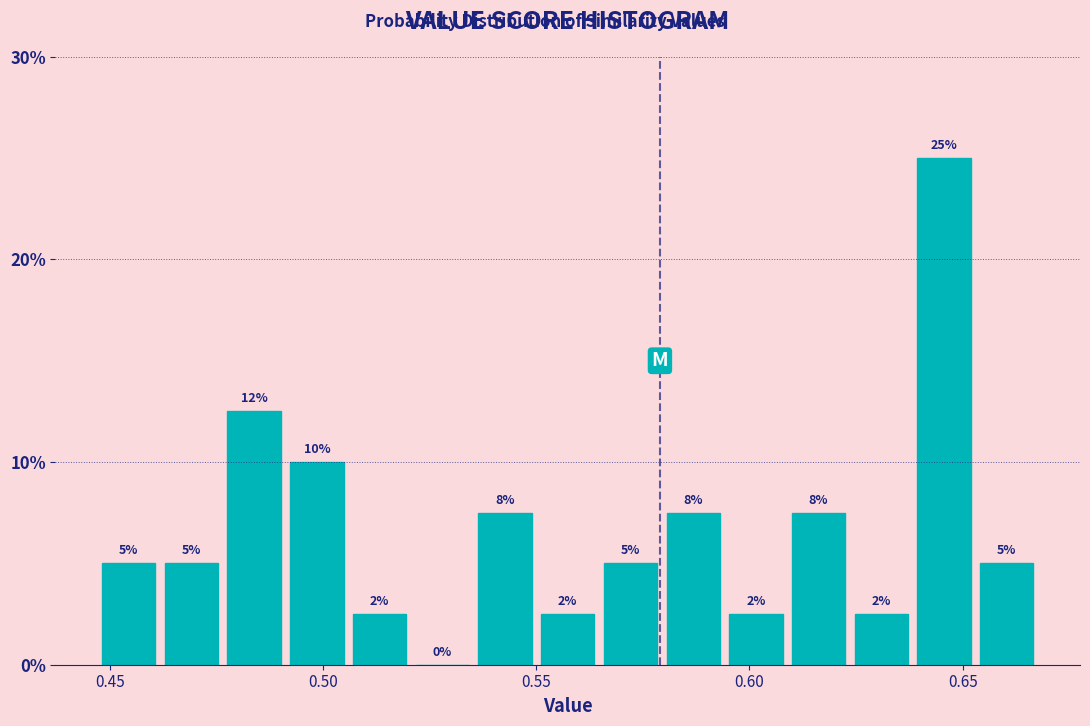

Around what value on the x-axis is the tallest bar? Give the approximate position of its centre, as read against the axis.

0.645